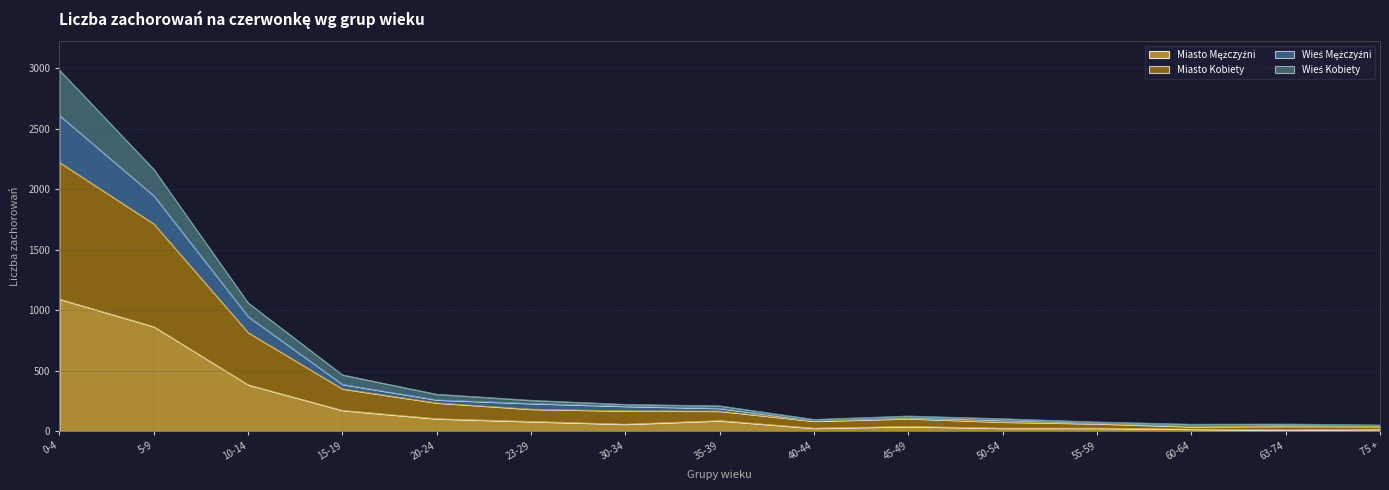

True or false: Miasto Mężczyźni and Wieś Mężczyźni intersect in this chart.

False